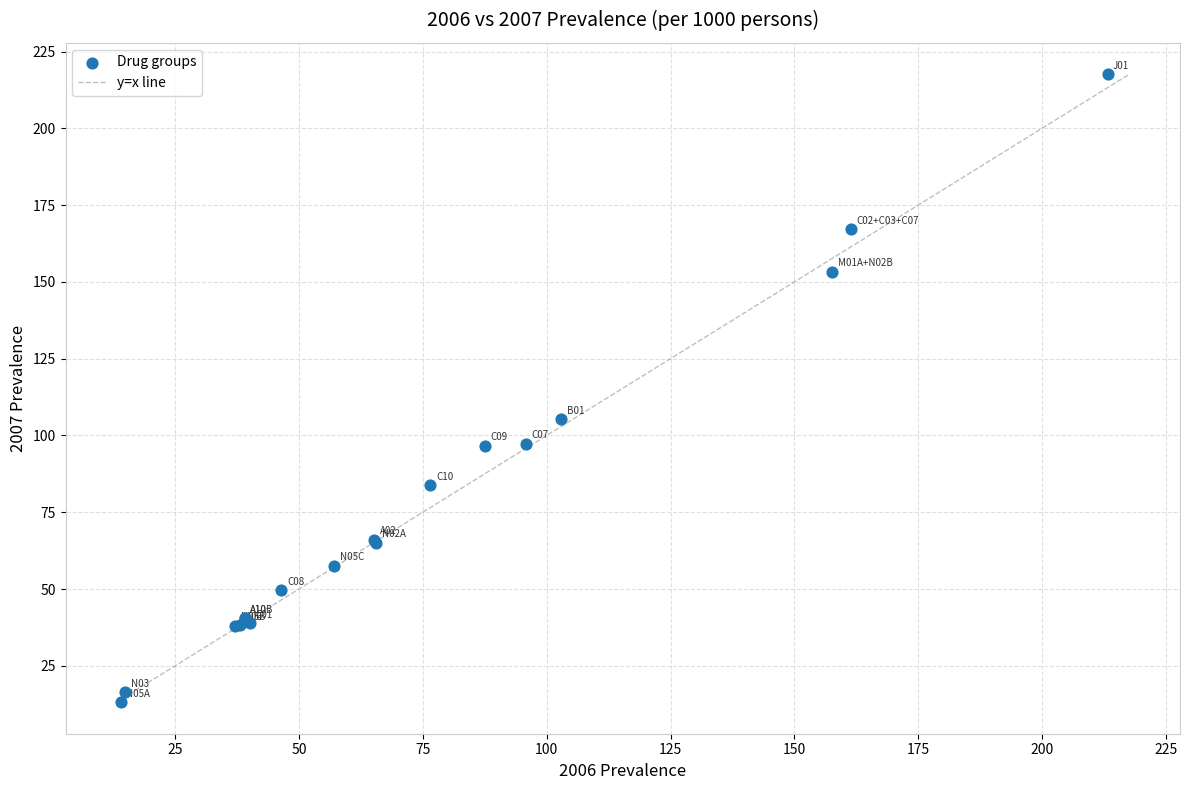

What Y value in the scatter plot is closest to 115?

105.2